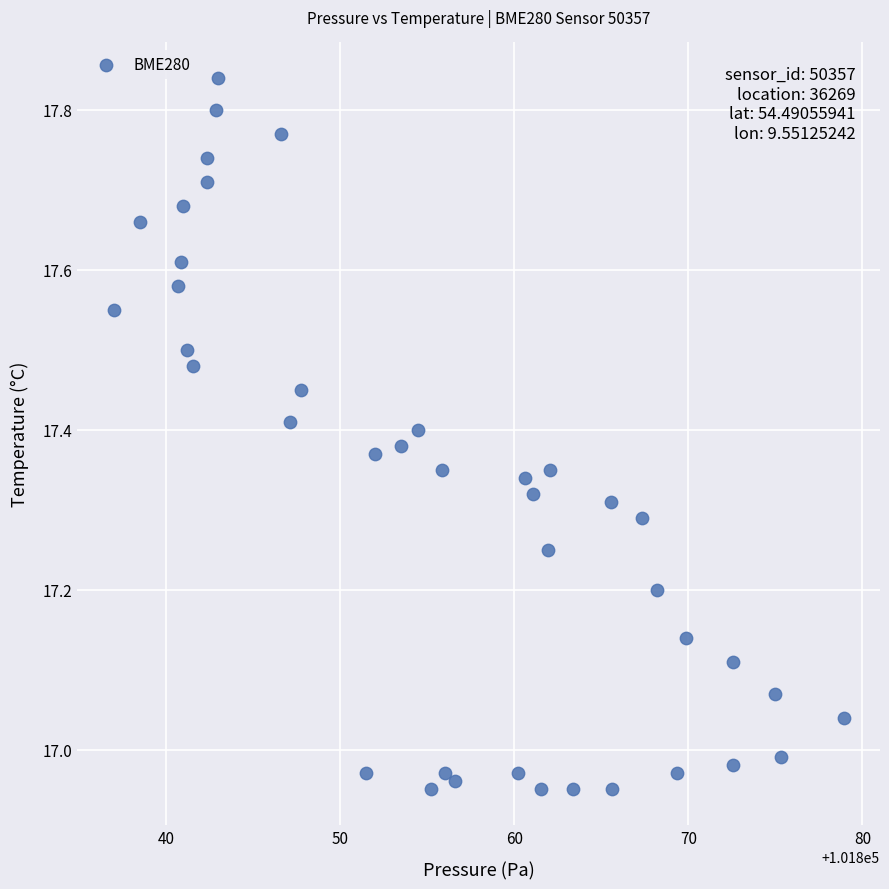

What is the range of Y values (max minus min)?

0.9